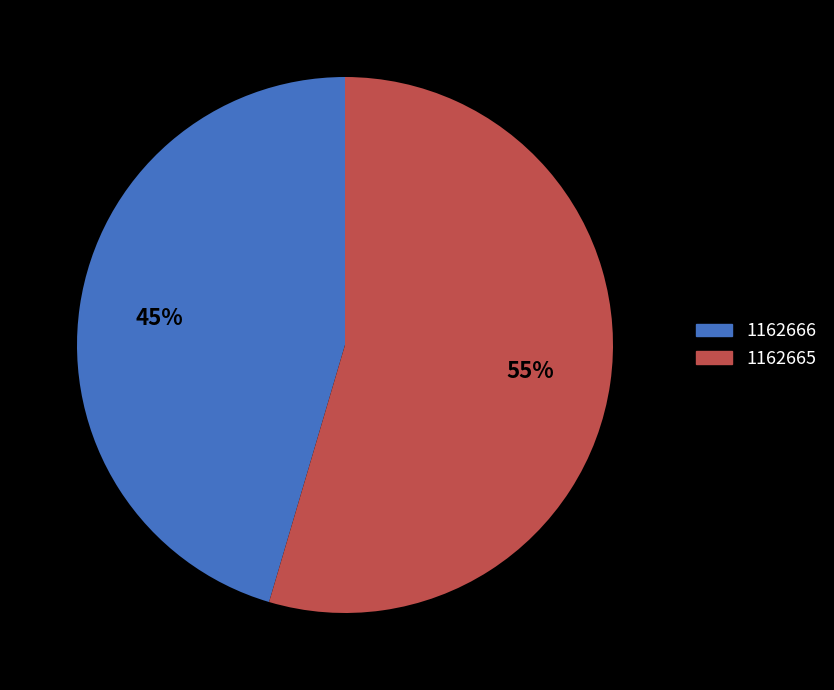

Count the number of slices in the pie.

2